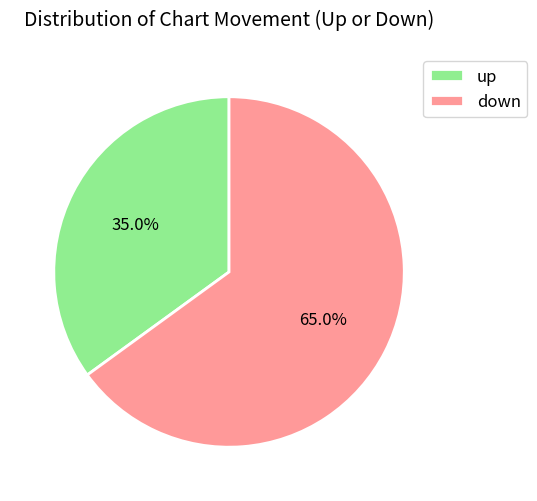

What is the majority slice?

down